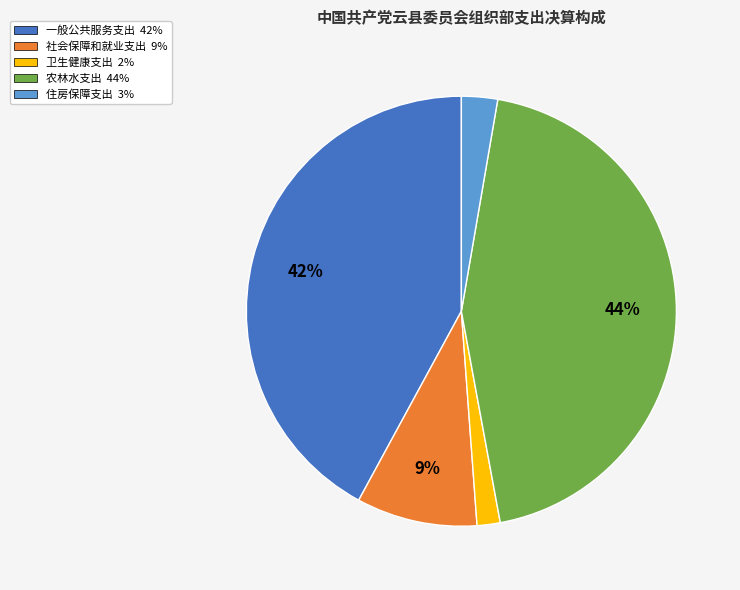

Which category has the biggest portion of the pie?

农林水支出